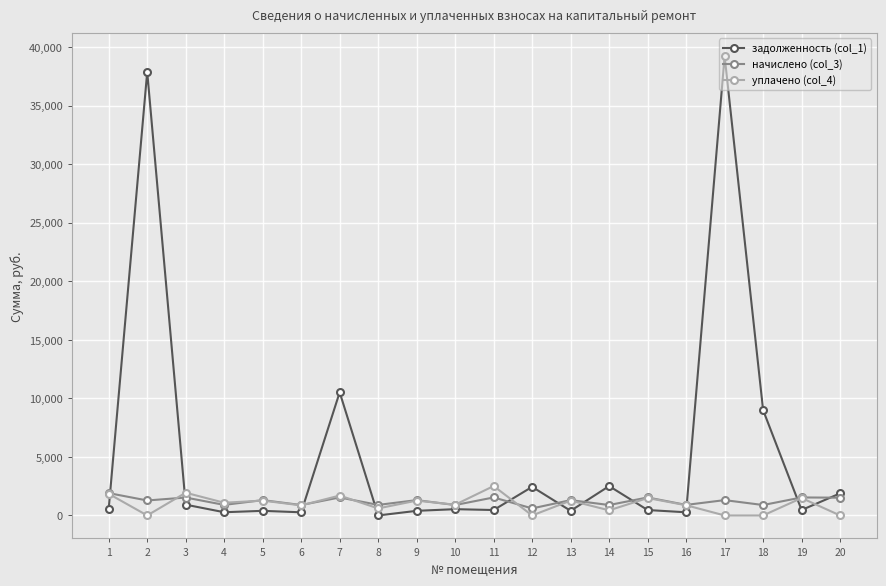

Which series changed the most between 7 and 20?

задолженность (col_1)